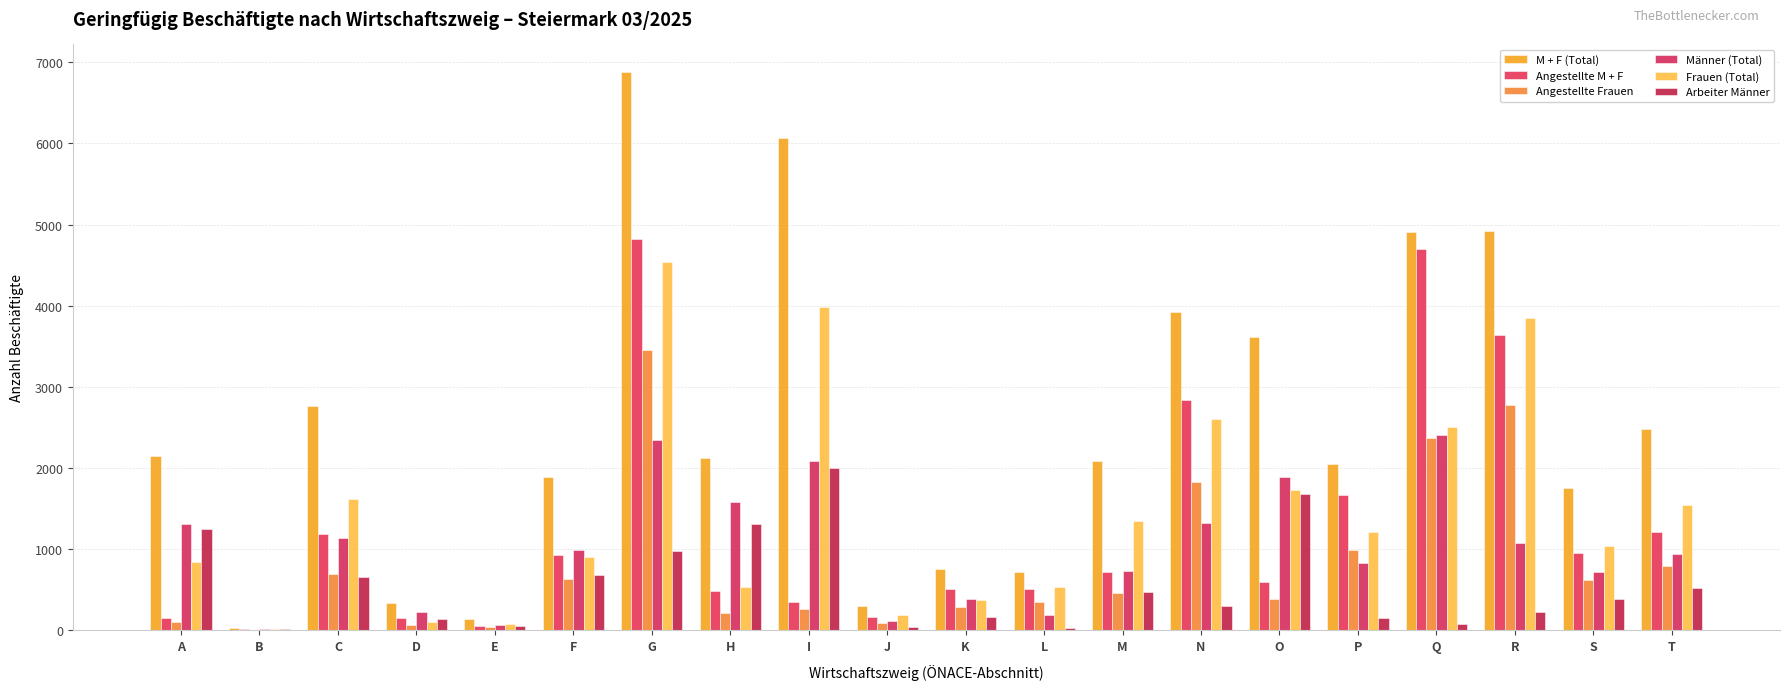

What is the difference between the Angestellte Frauen values at L and H?

137